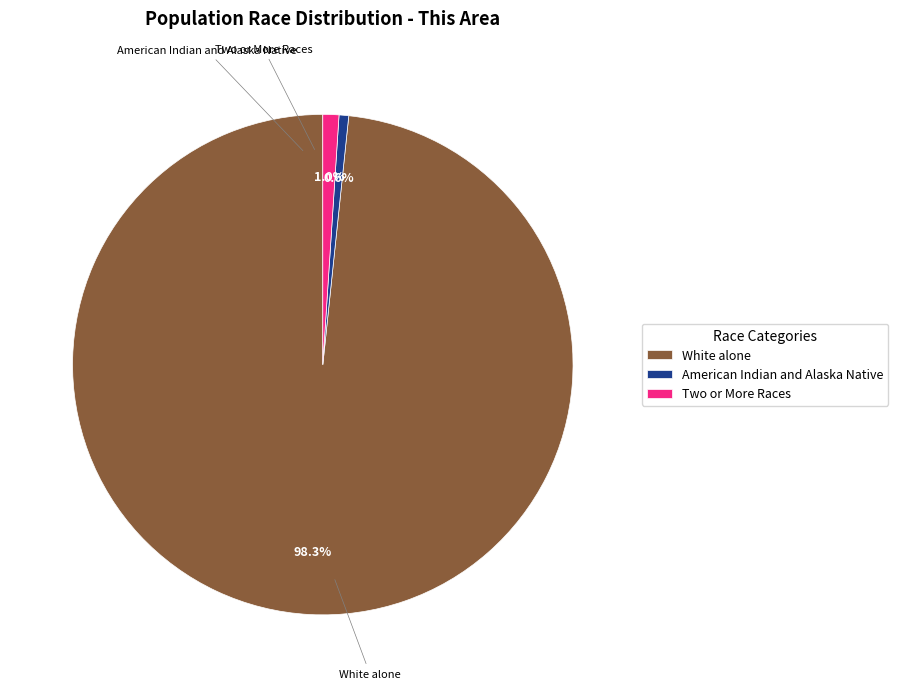

Which slice is the largest?

White alone